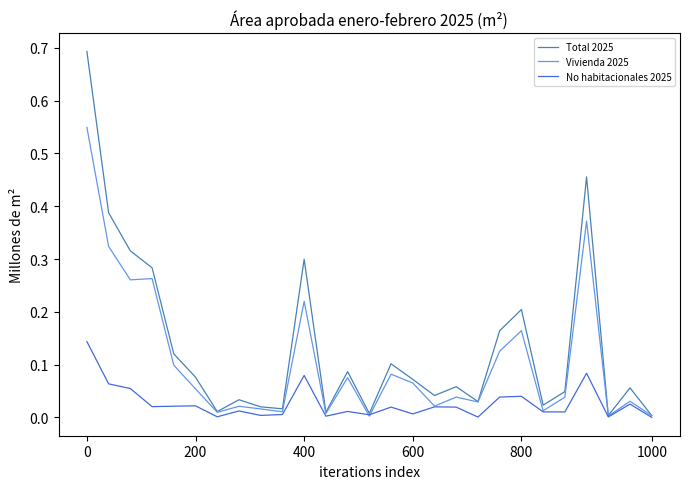

How many series are shown in this chart?

3